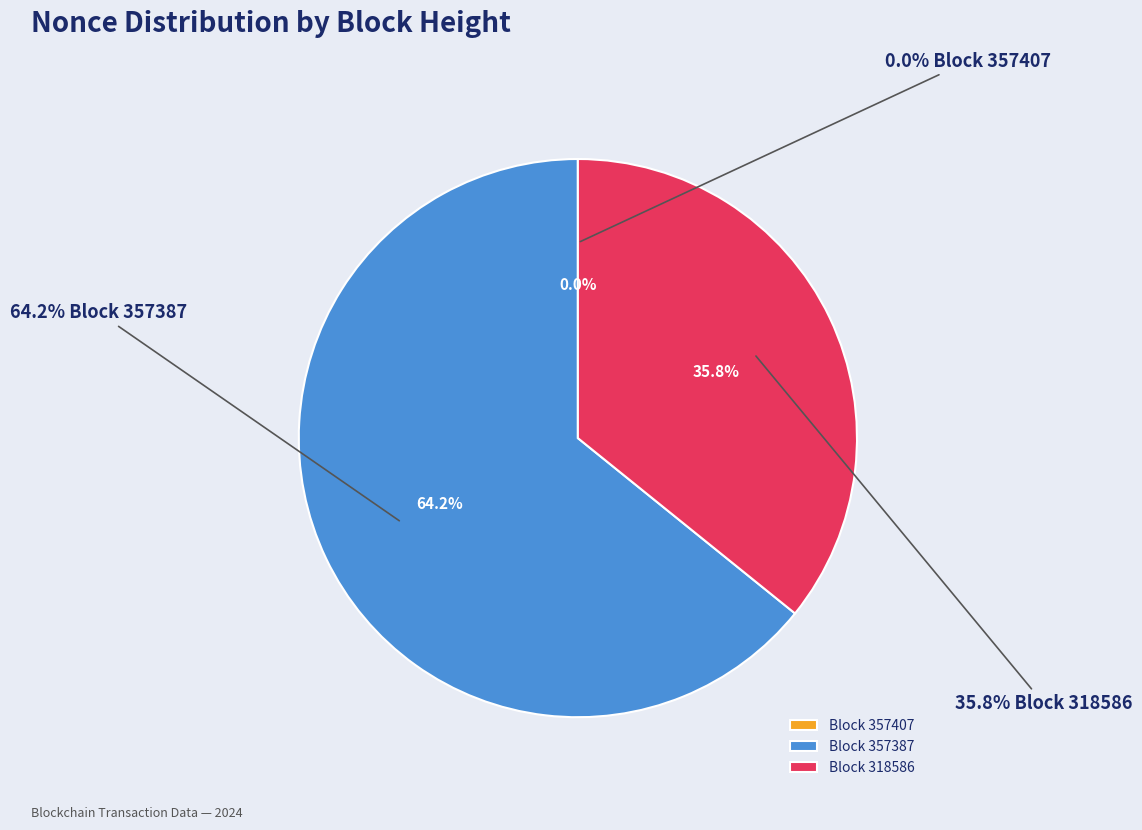

What is the total percentage of 357387 and 318586?

100.0%